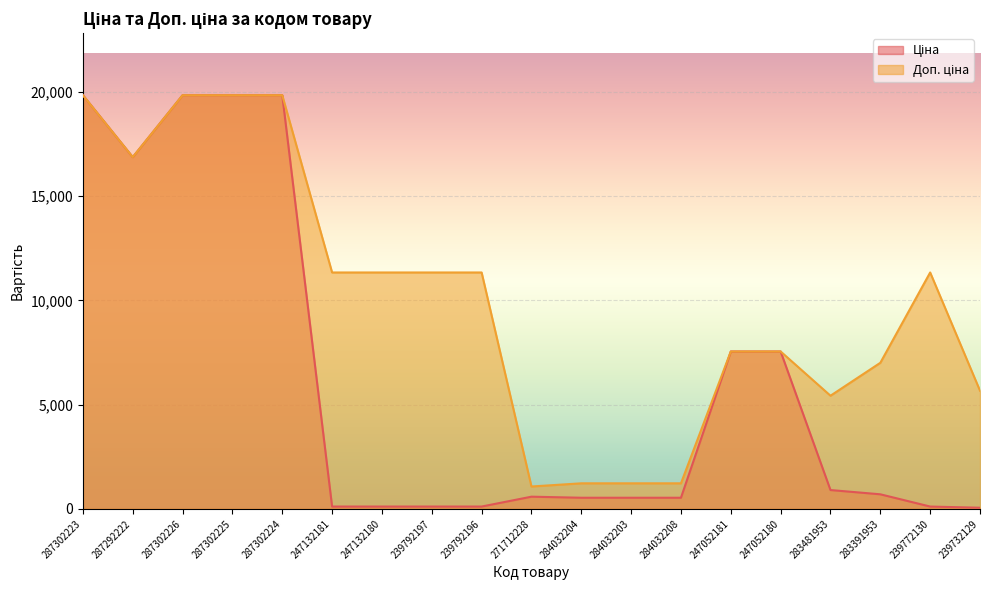

Is it true that Ціна equals 31776.4 at 287302226?

False